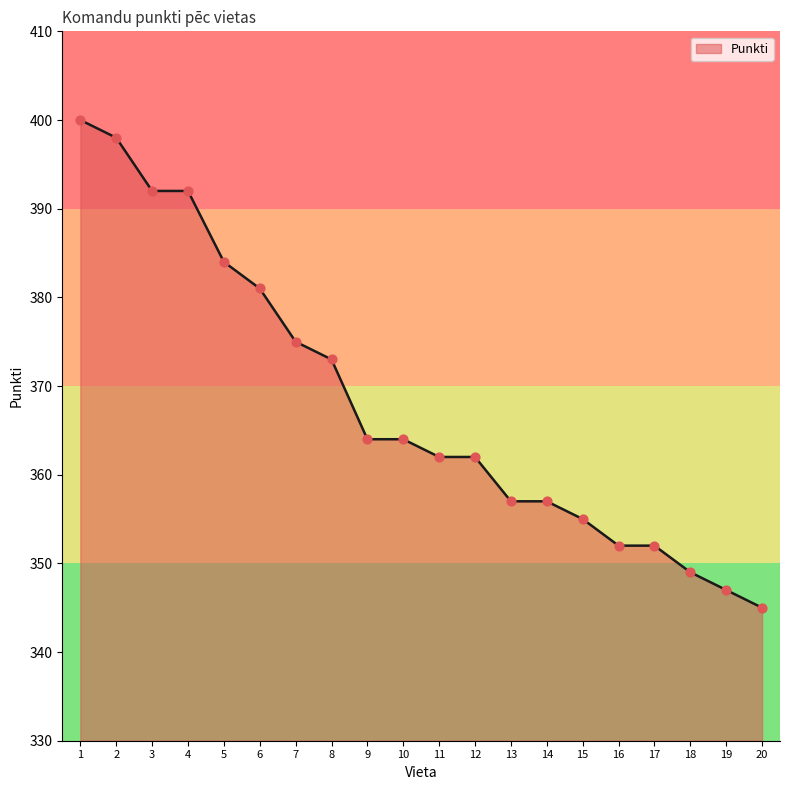

Which has a higher value, 3 or 7?

3